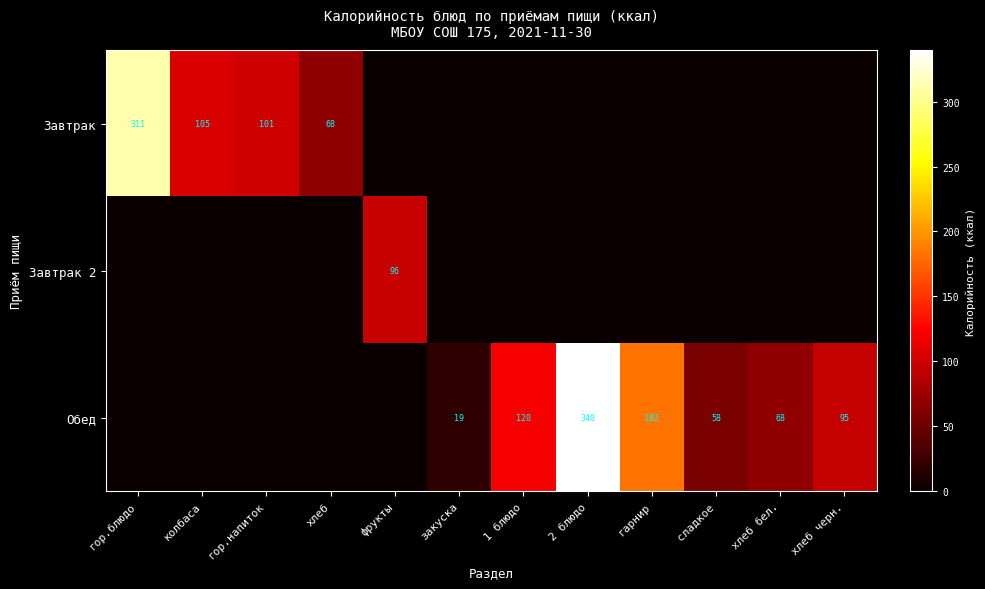

The value of Завтрак at гор.блюдо is 311. True or false?

True